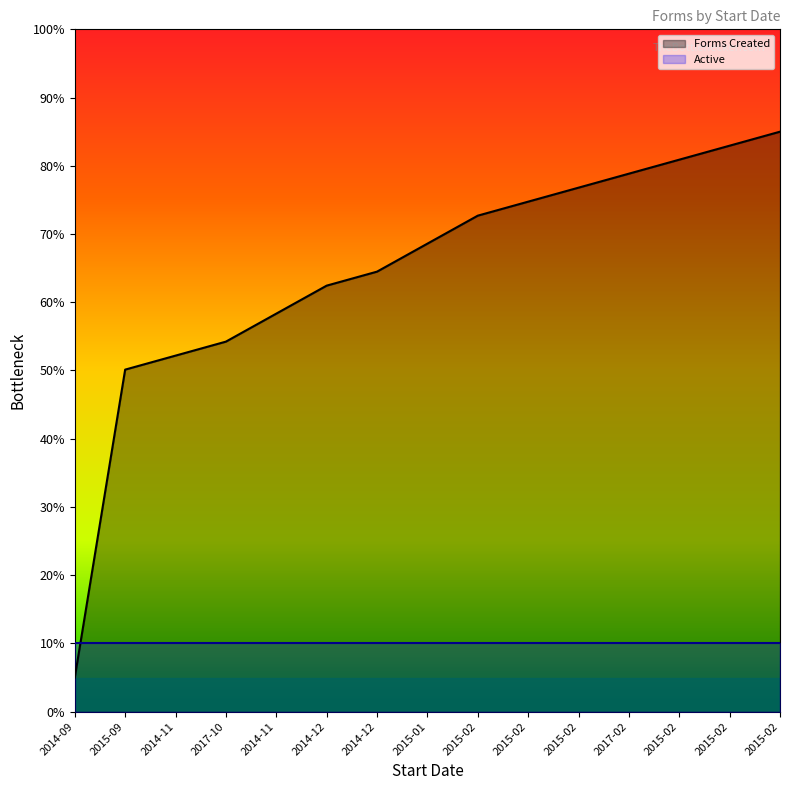

True or false: the data has more than 0 interior local peaks.

False